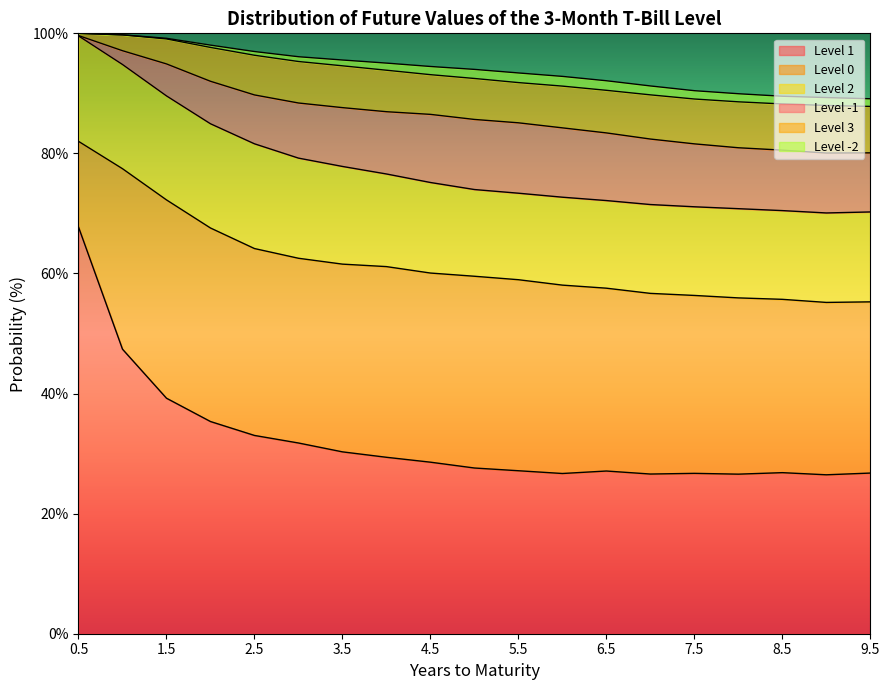

How many lines are shown in the chart?

6